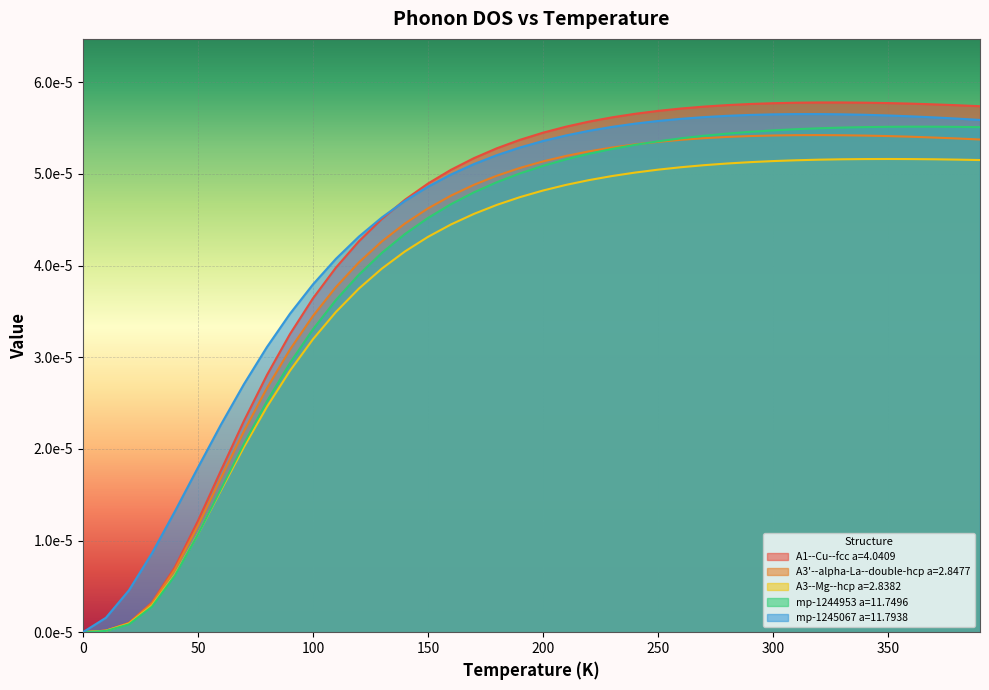

How many categories are shown in the chart?

40